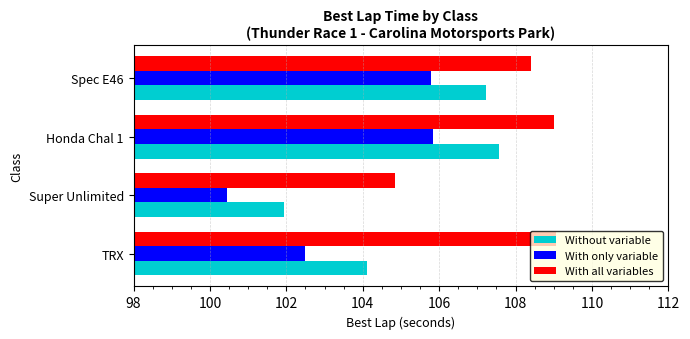

What is the minimum value for With all variables?

104.8